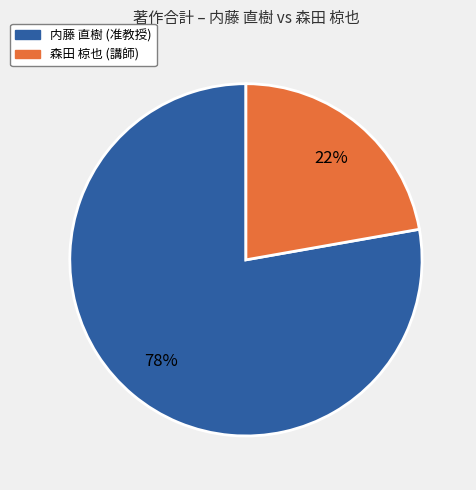

Count the number of slices in the pie.

2